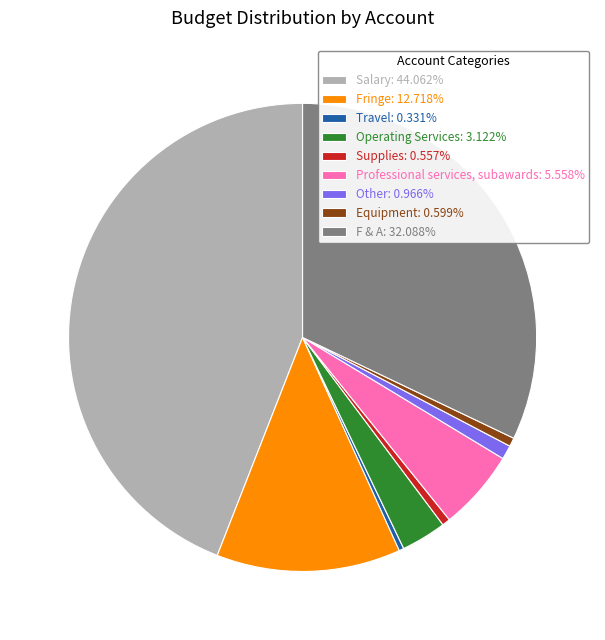

Combined, do Equipment: 0.599% and F & A: 32.088% account for over 50%?

No